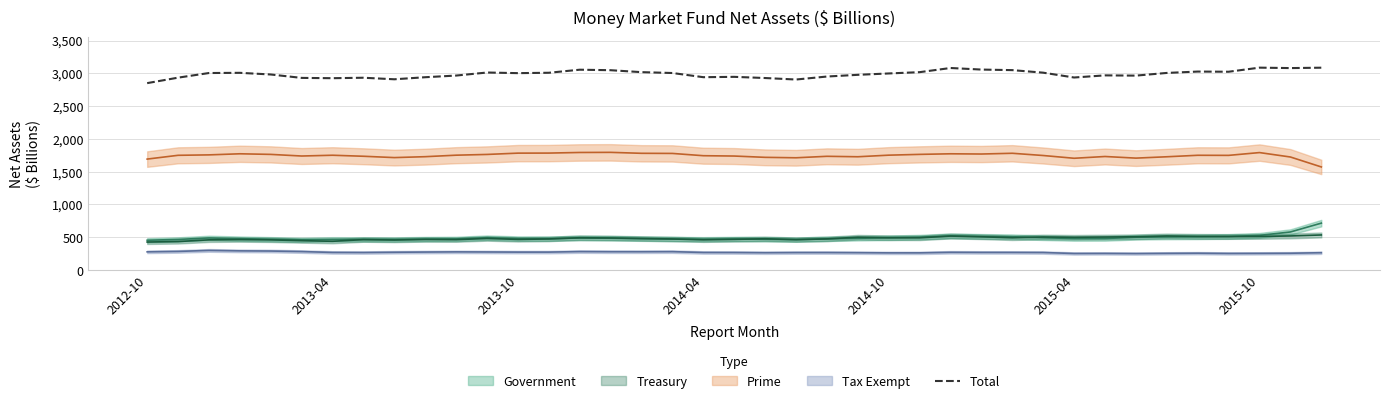

What is the minimum value for Total?

2850.0